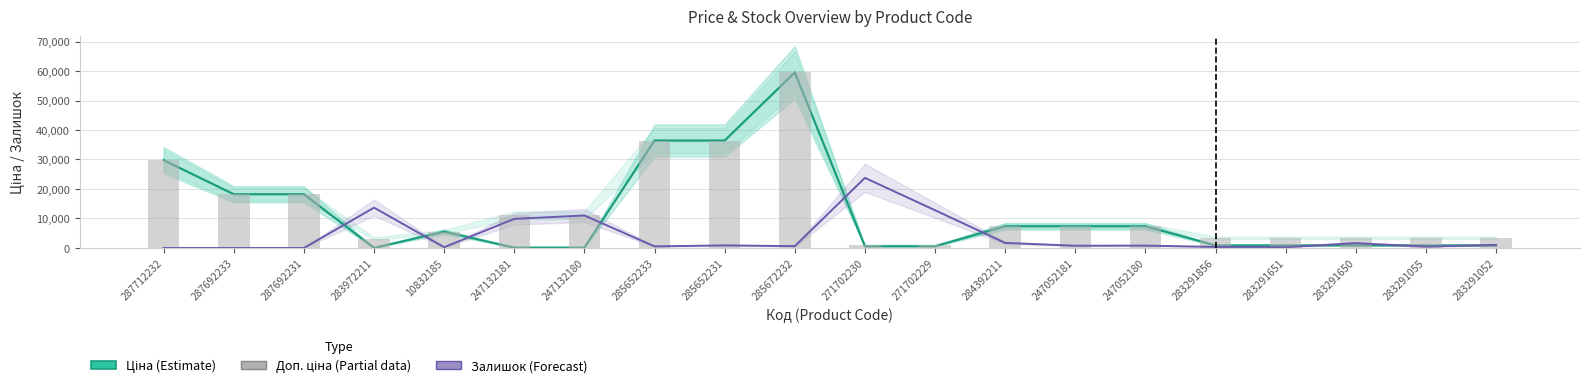

What is the total value across all series at 271702230?

25390.8